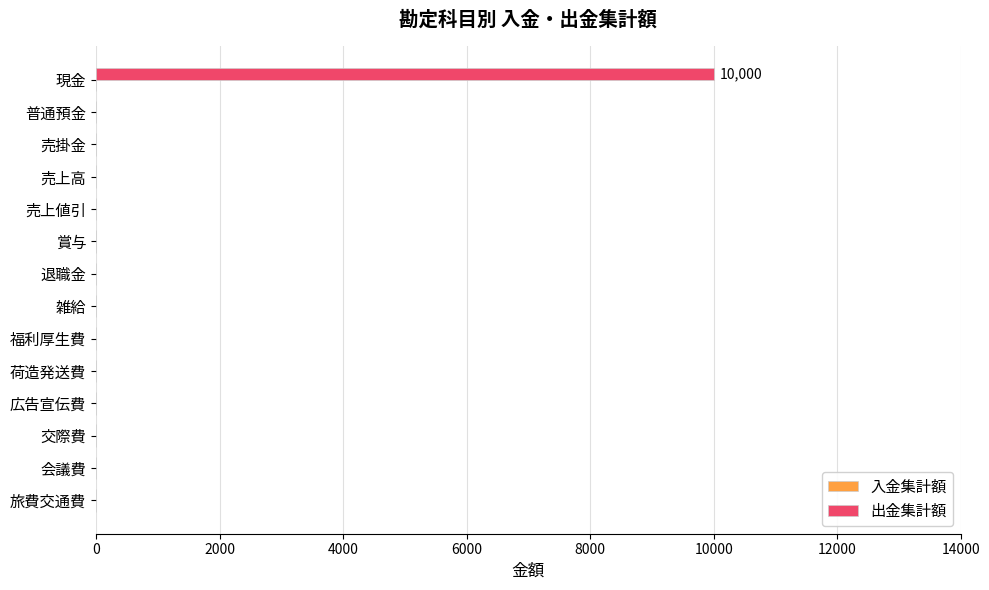

The chart shows a value of -3995 at 荷造発送費. True or false?

False